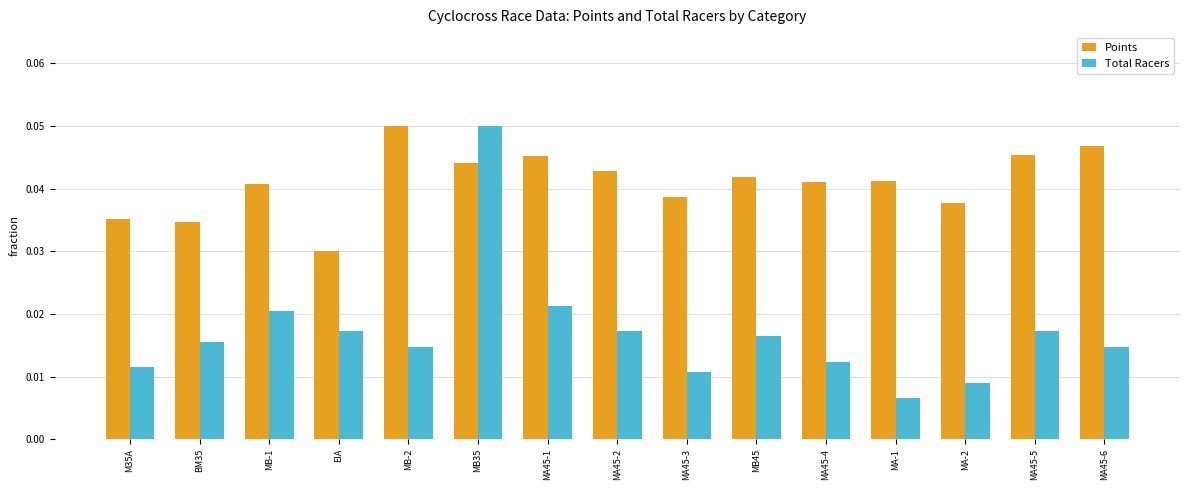

Which series has the largest total across all categories?

Points